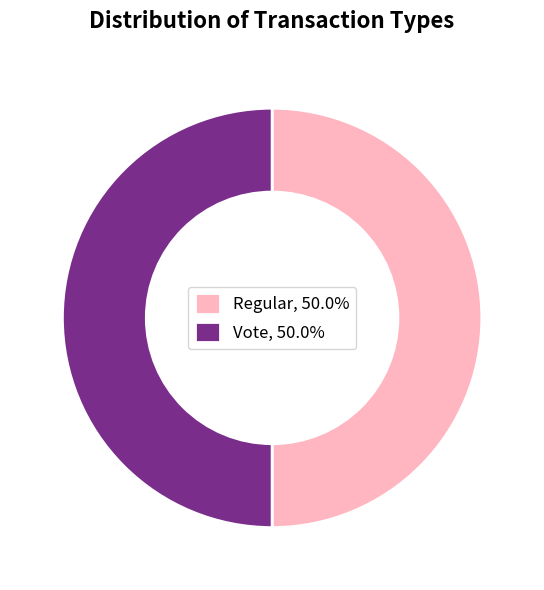

Approximately how many times larger is the value at Regular, 50.0% compared to Vote, 50.0%?

1.0